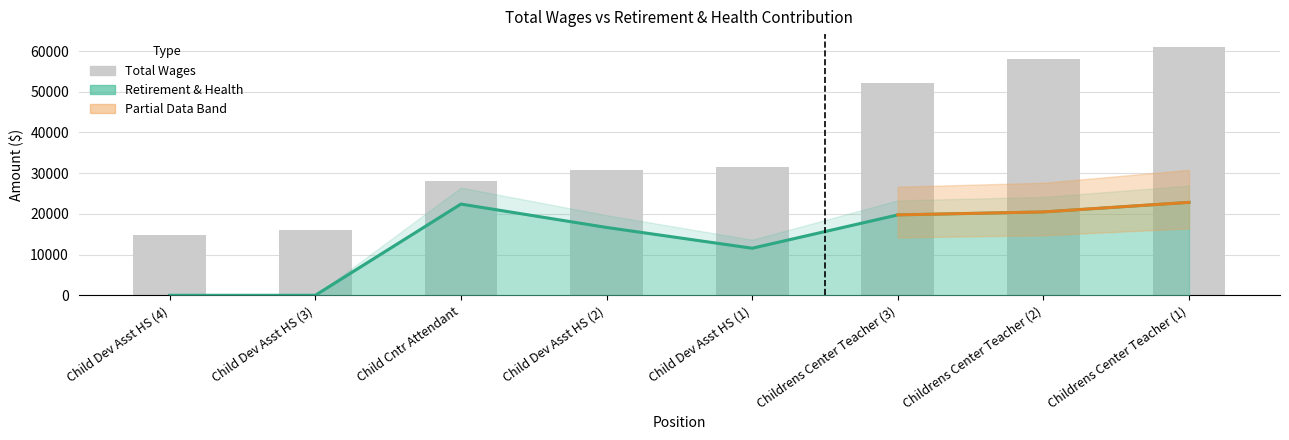

What is the value of the 5th bar from the left?

31593